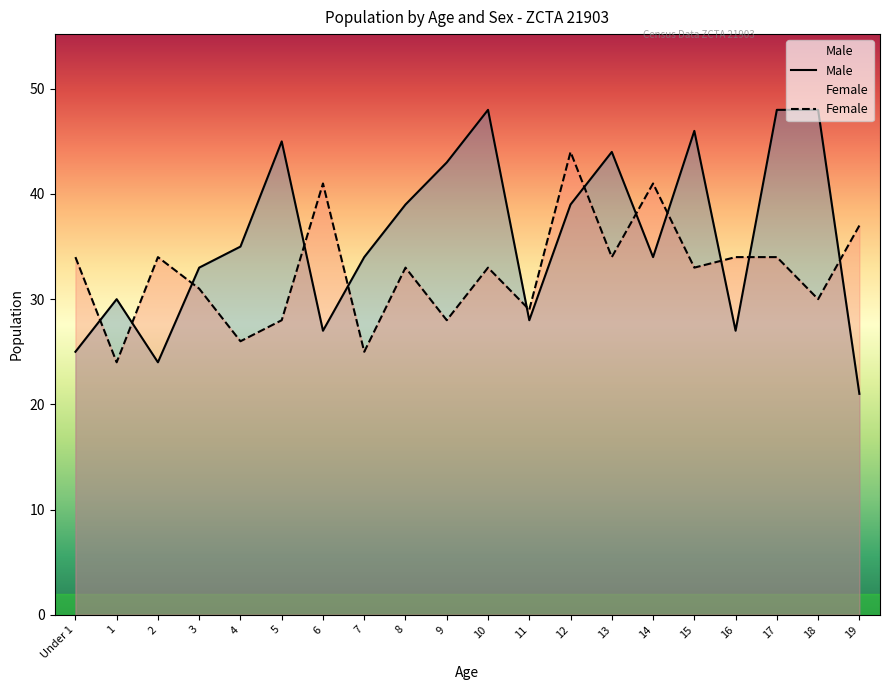

Which series has the widest spread of values?

Male